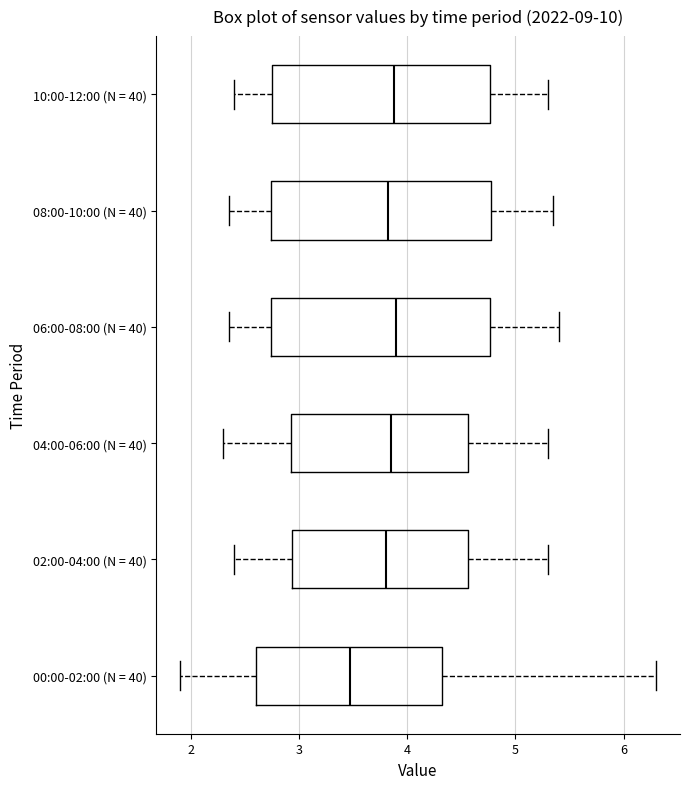

Where does the left whisker of the box for 06:00-08:00 (N = 40) end on the x-axis? The values are not printed on the chart, so give them approximately, as read against the axis.

2.4